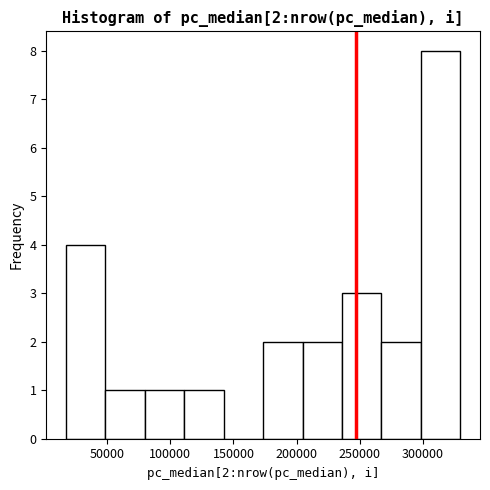

Over which range of the x-axis is the bar tallest?

300000 to 330000